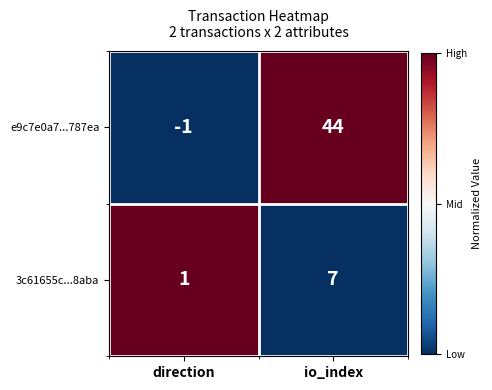

What is the difference between the 3c61655c...8aba values at direction and io_index?

6